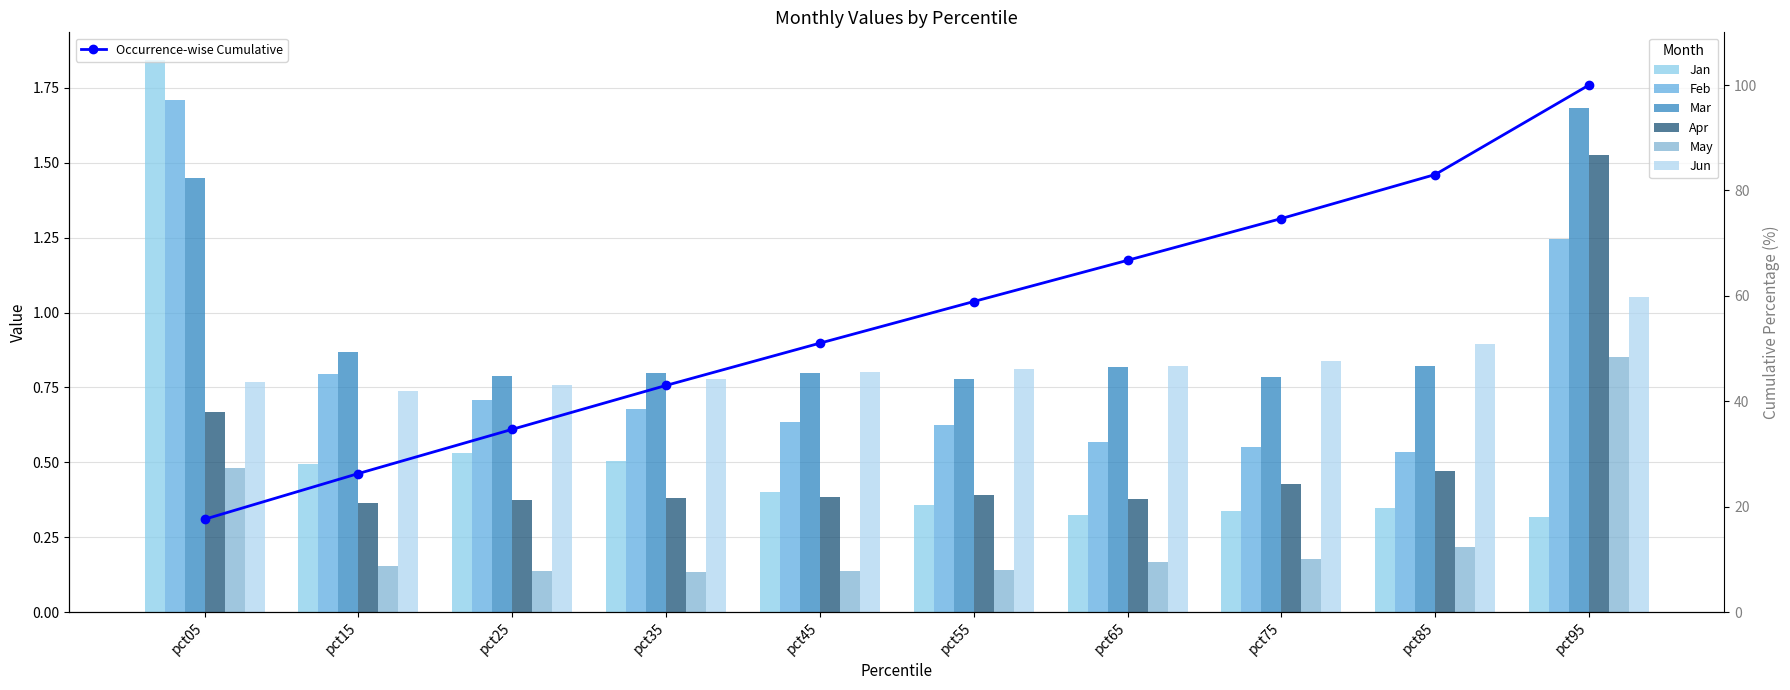

Rank the series by their maximum value, from lowest to highest.

May, Jun, Apr, Mar, Feb, Jan